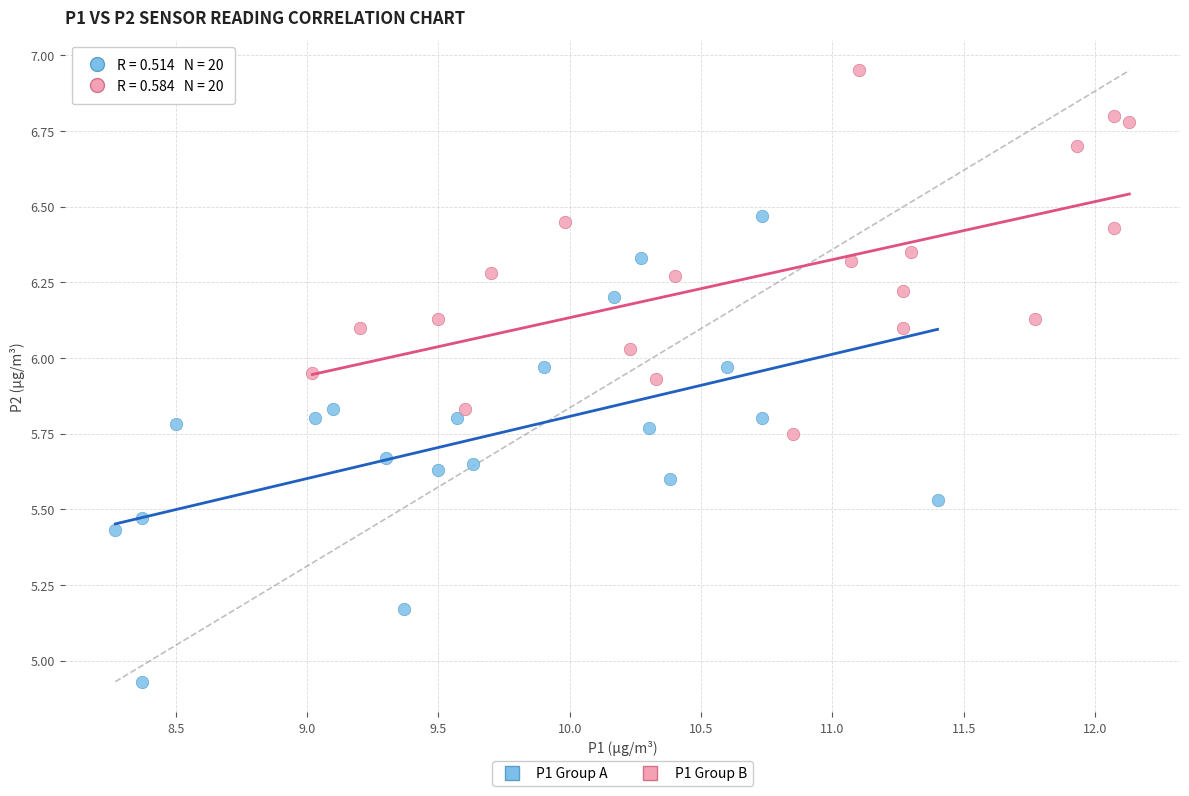

Which series has the widest spread of Y values?

P1 Group A